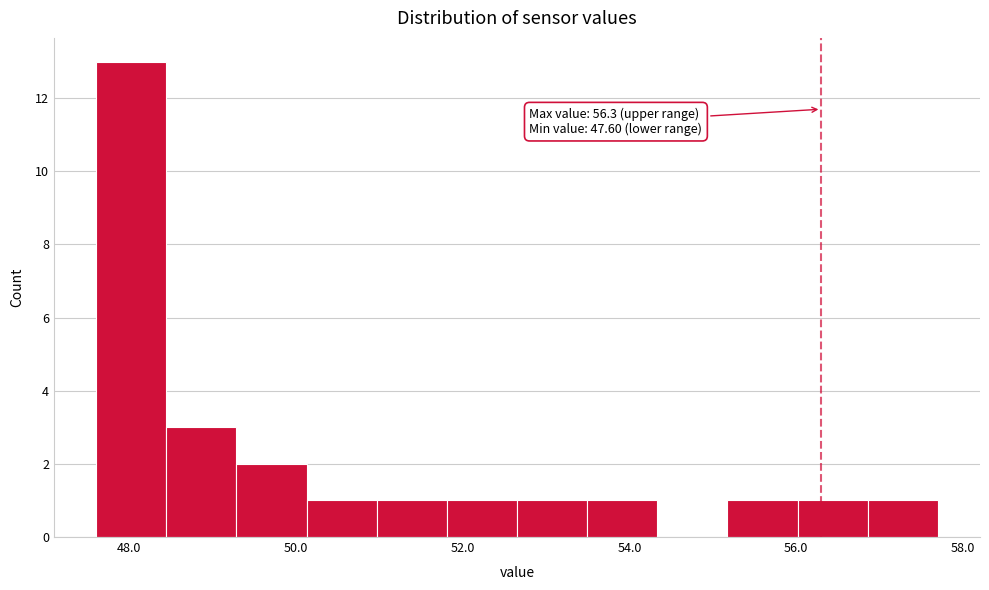

Over which range of the x-axis is the bar tallest?

47.6 to 48.4